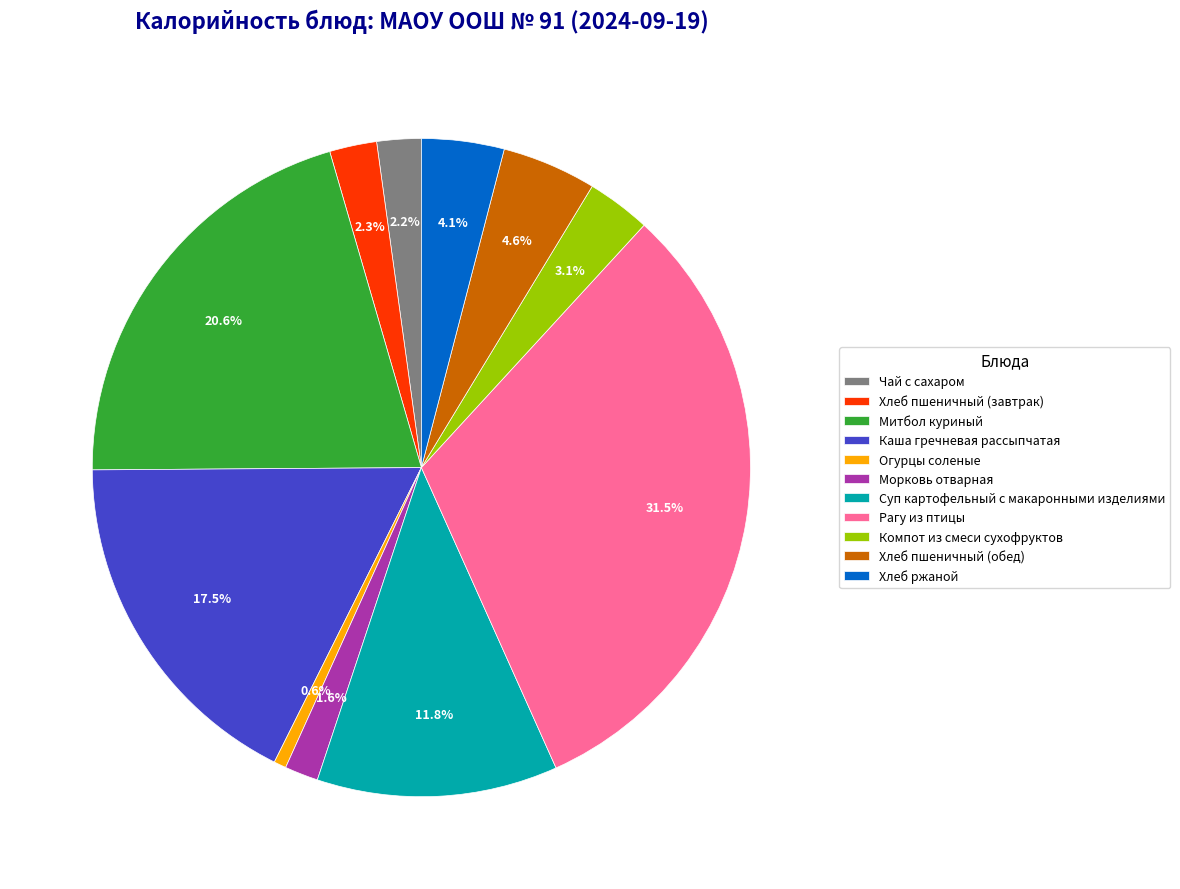

True or false: Митбол куриный accounts for 21% of the total.

True